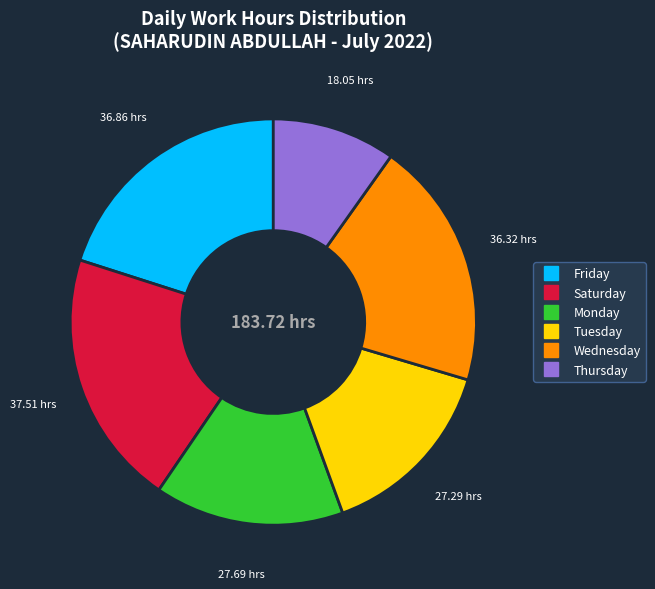

Is there any slice that represents more than half of the pie?

No